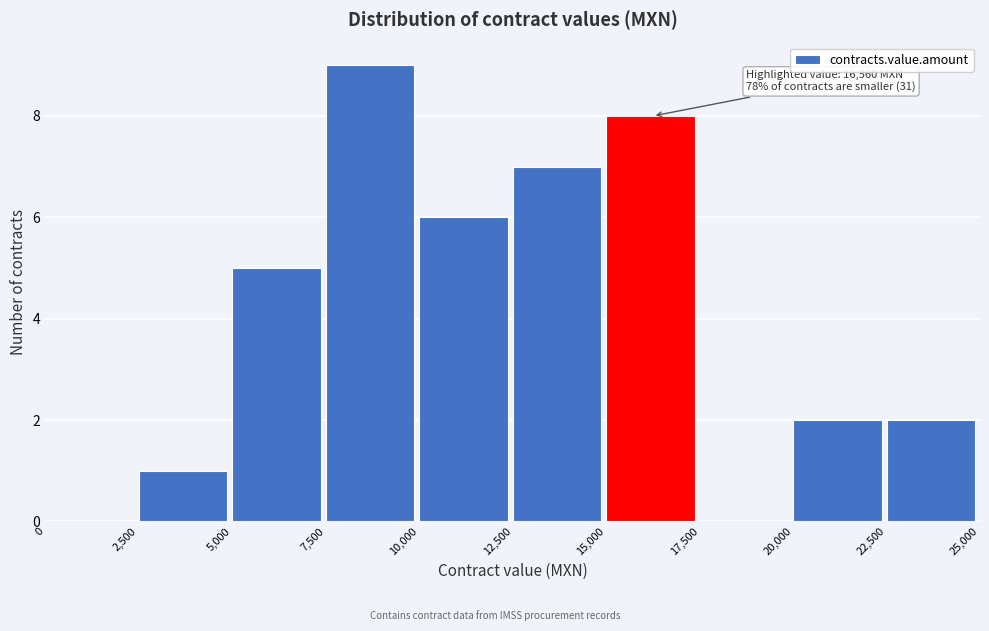

Which range on the x-axis has the tallest bar?

7,500 to 10,000